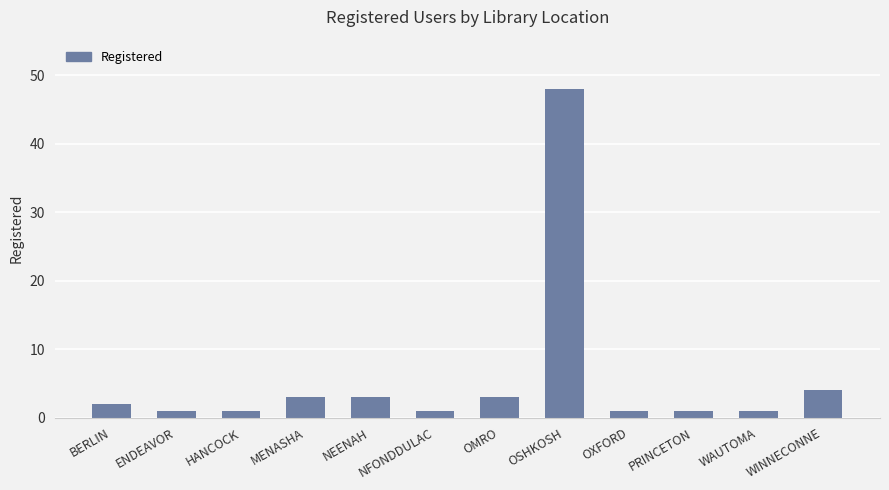

What is the label of the 9th bar from the right?

MENASHA